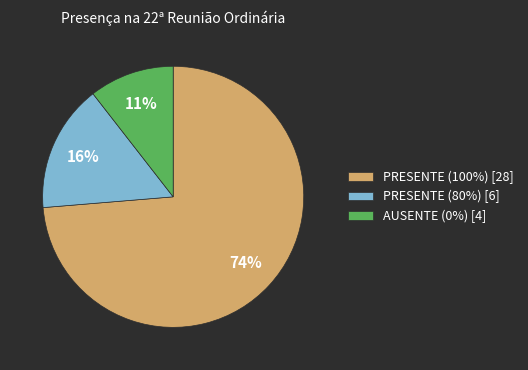

Is it true that PRESENTE (80%) [6] is 16% of the pie?

True